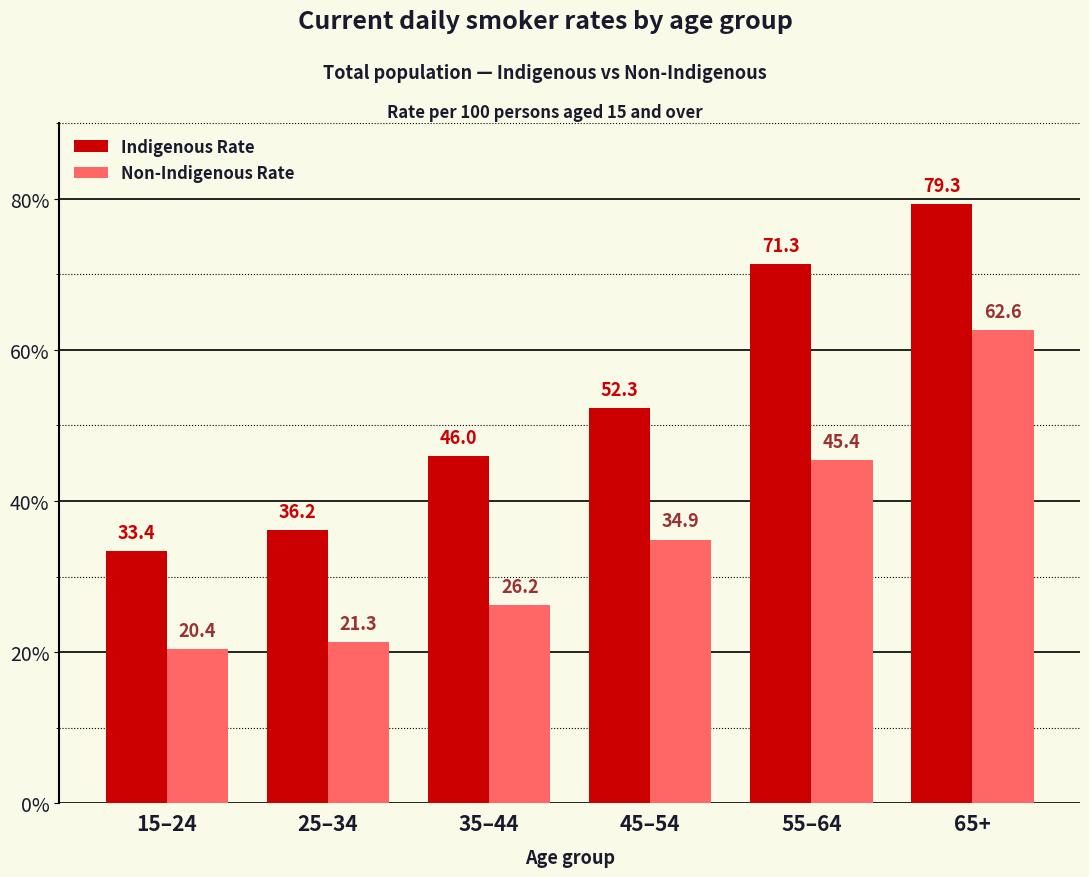

At which category does the chart reach its minimum across all series?

15–24